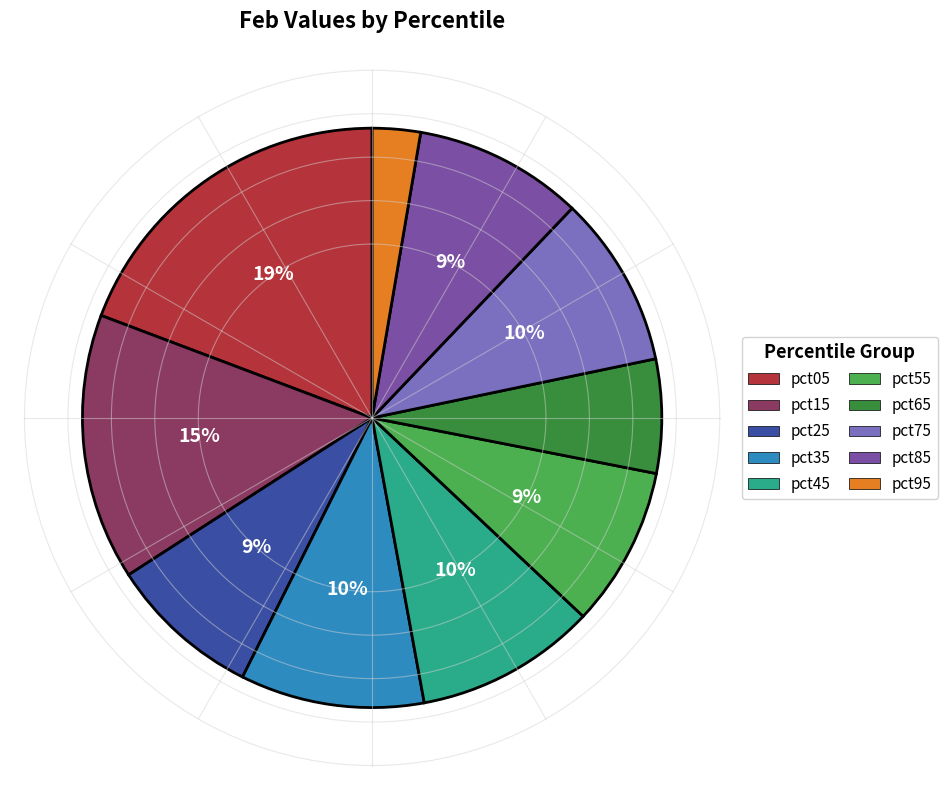

True or false: pct95 accounts for 12% of the total.

False